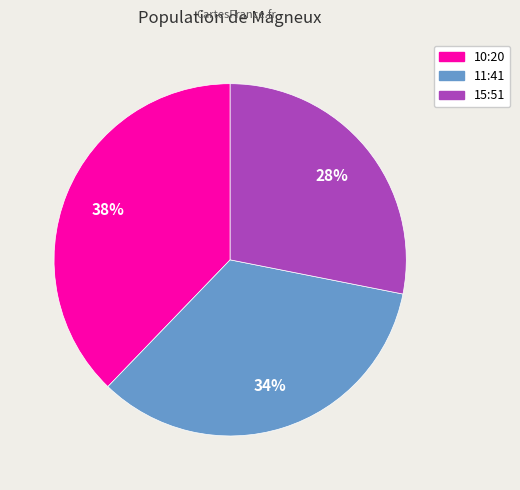

Is there any slice that represents more than half of the pie?

No